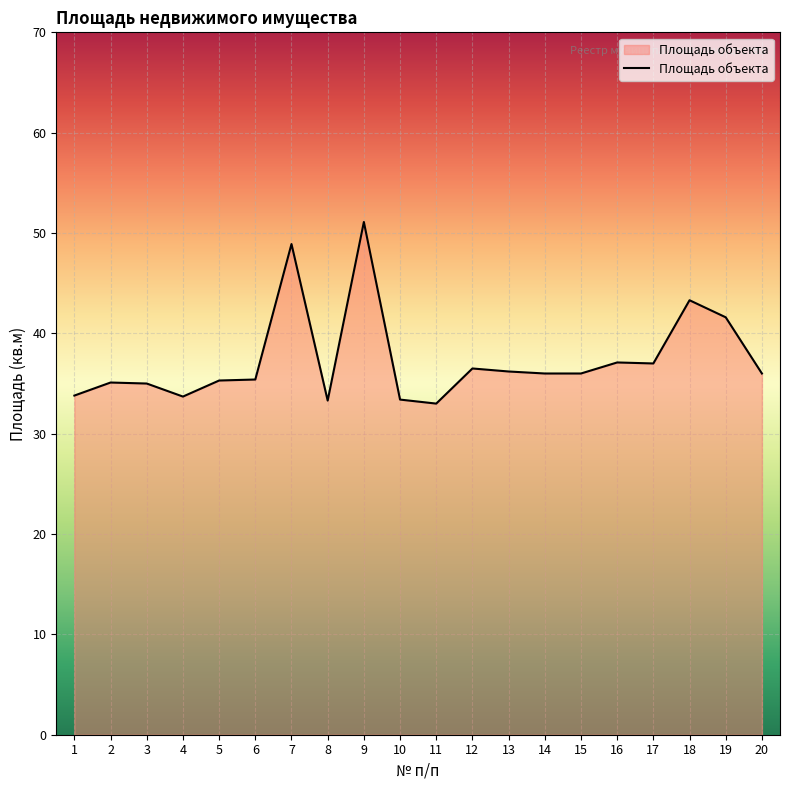

What is the maximum value shown in the chart?

51.1